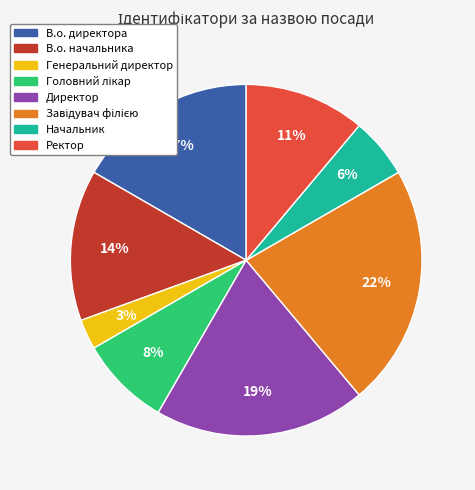

Do Ректор and Начальник together represent more than half of the pie?

No